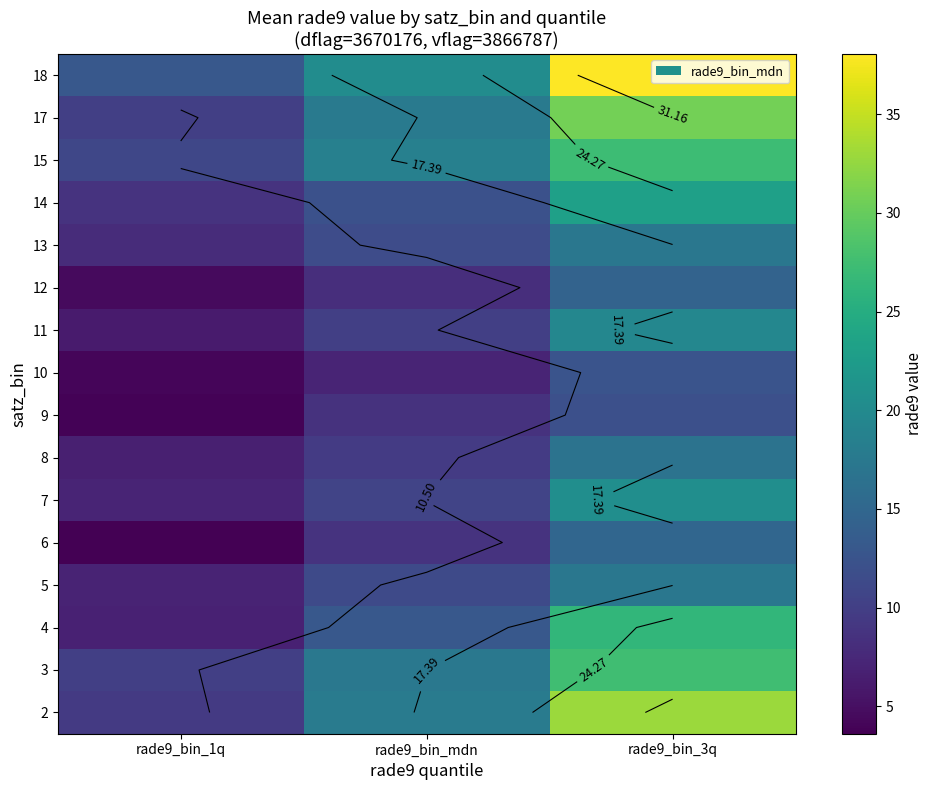

What is the difference between the maximum and minimum values in the 4 series?

19.5